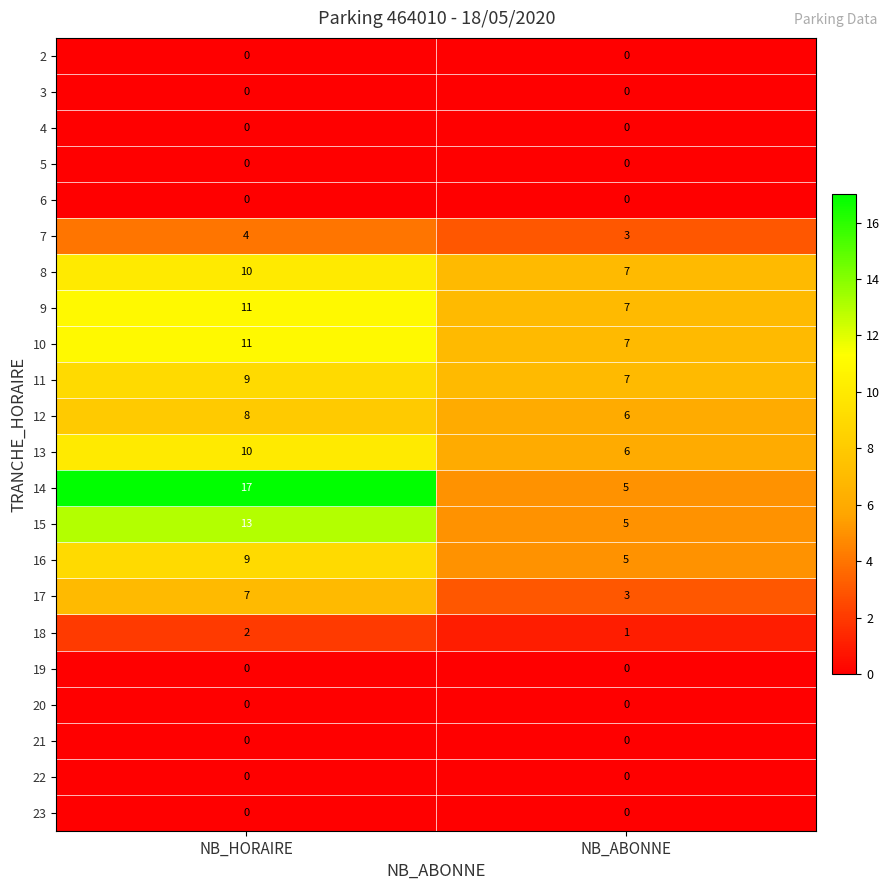

What is the lowest value of the 10 series?

7